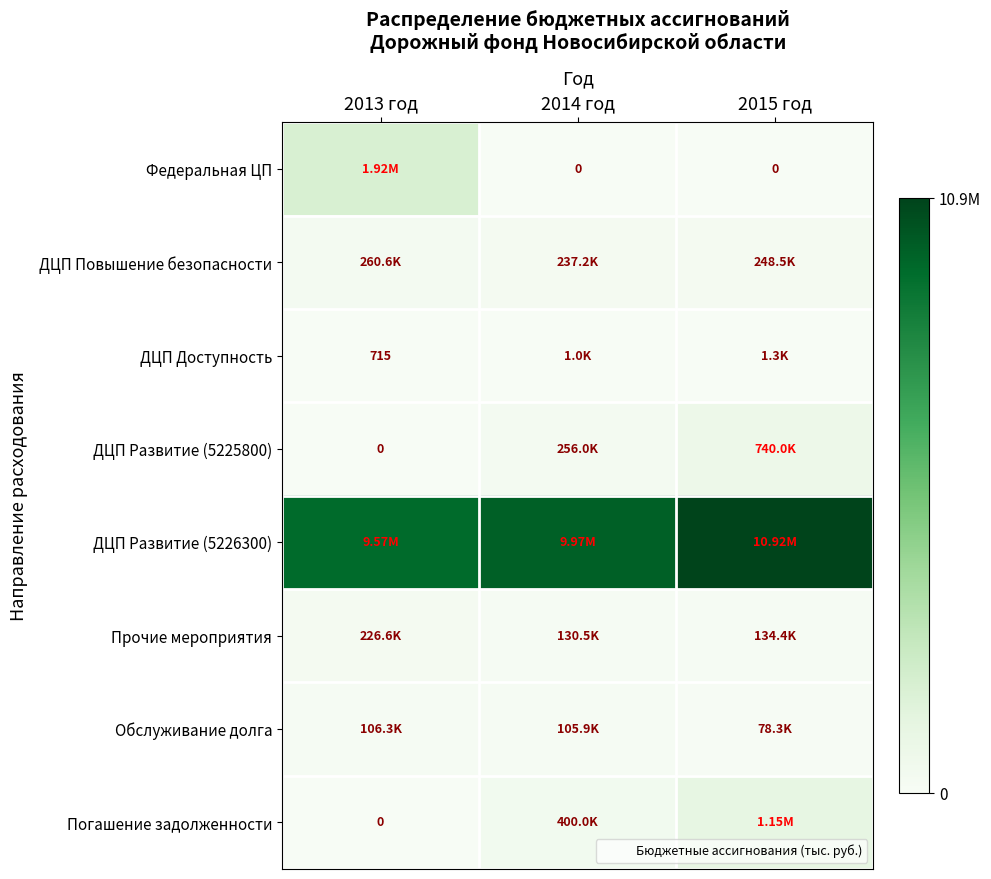

At which category is the sum across all series the highest?

2015 год